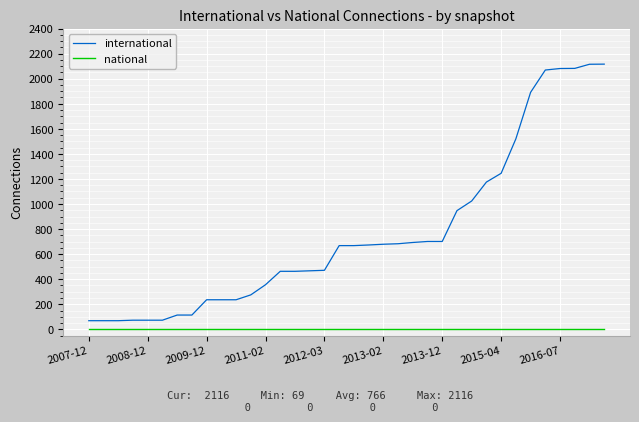

True or false: international and national cross at least once.

False